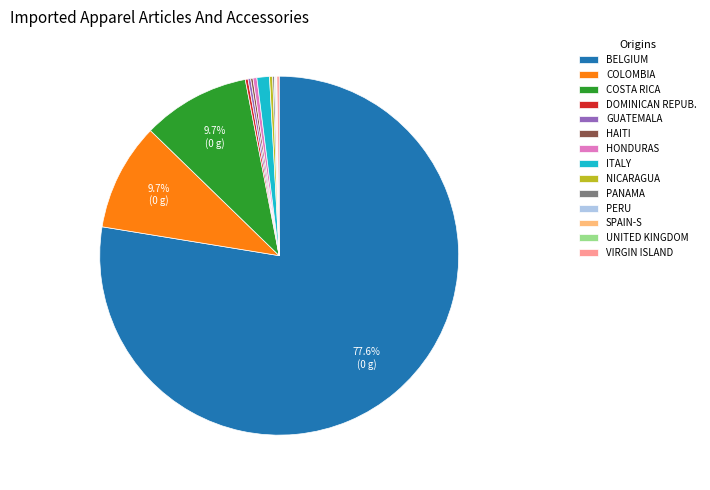

Is there any slice that represents more than half of the pie?

Yes